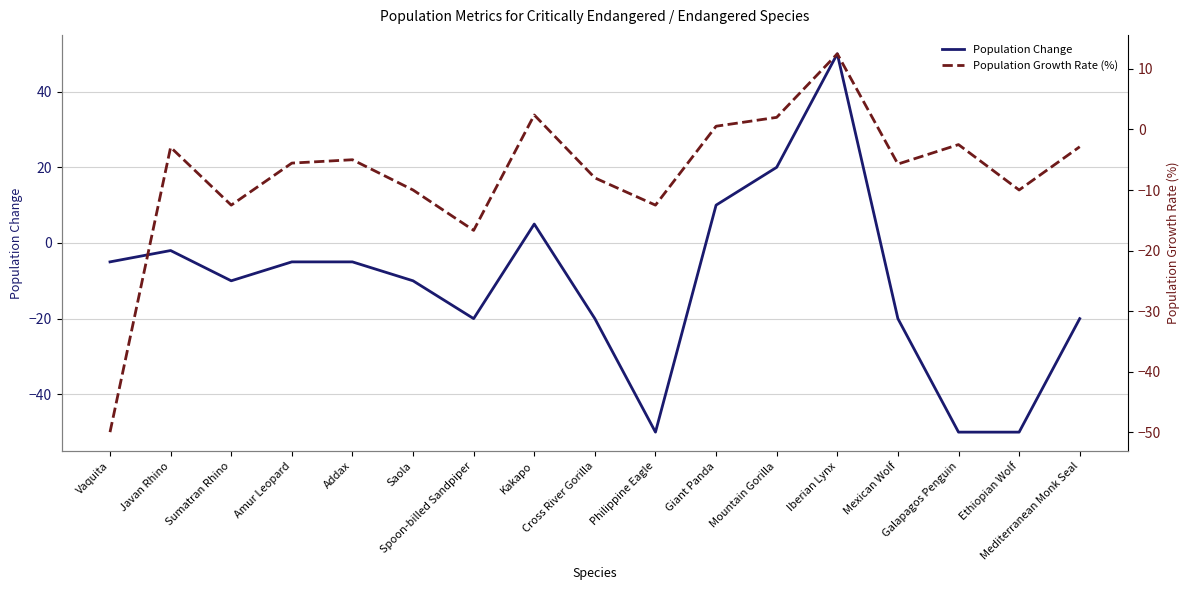

What is the label of the 12th point from the left?

Mountain Gorilla